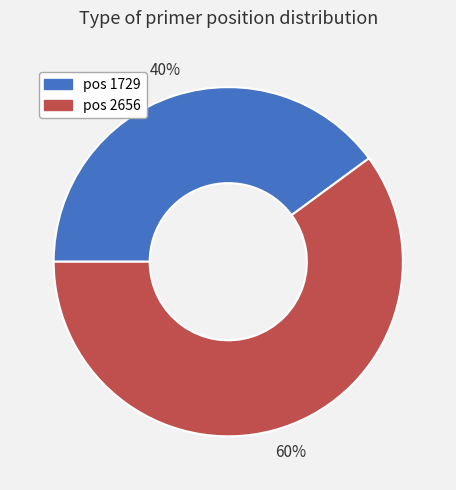

Is there a majority slice in this chart?

Yes